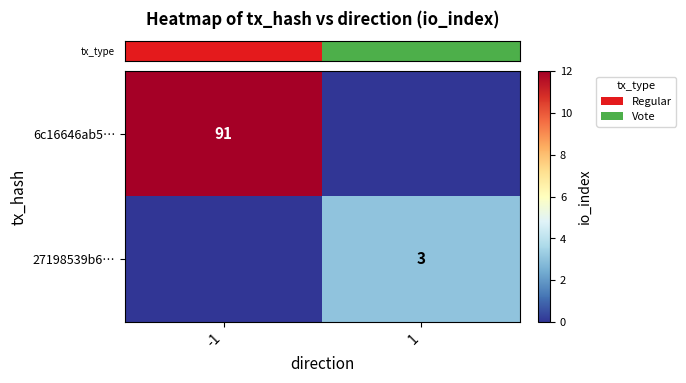

What is the sum of all row_0 values?

91